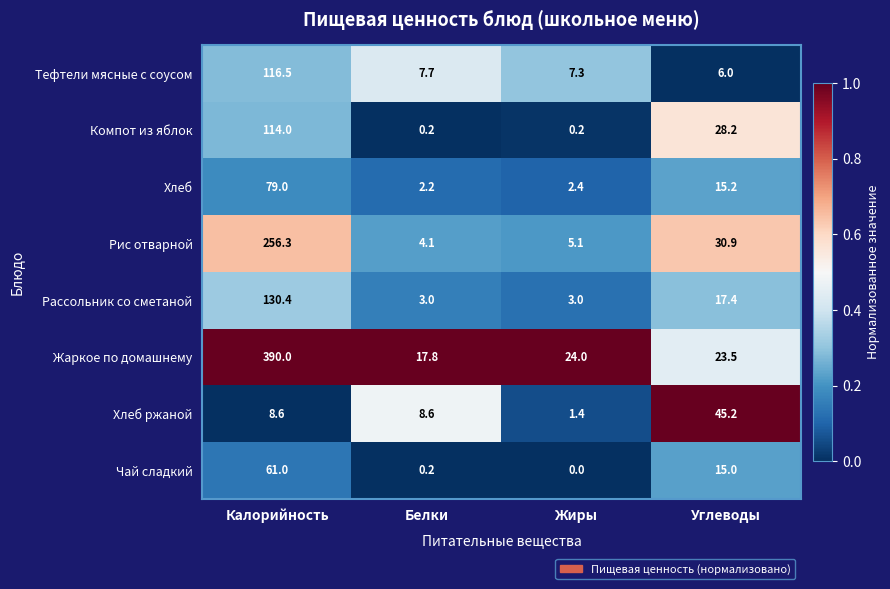

List the series in order of their peak value, lowest first.

Хлеб ржаной, Чай сладкий, Хлеб, Компот из яблок, Тефтели мясные с соусом, Рассольник со сметаной, Рис отварной, Жаркое по домашнему